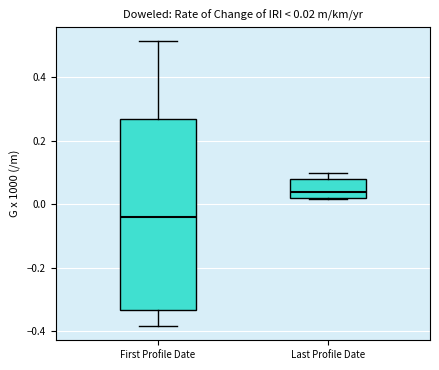

Comparing the boxes themselves (not the whiskers), which one is the tallest?

First Profile Date